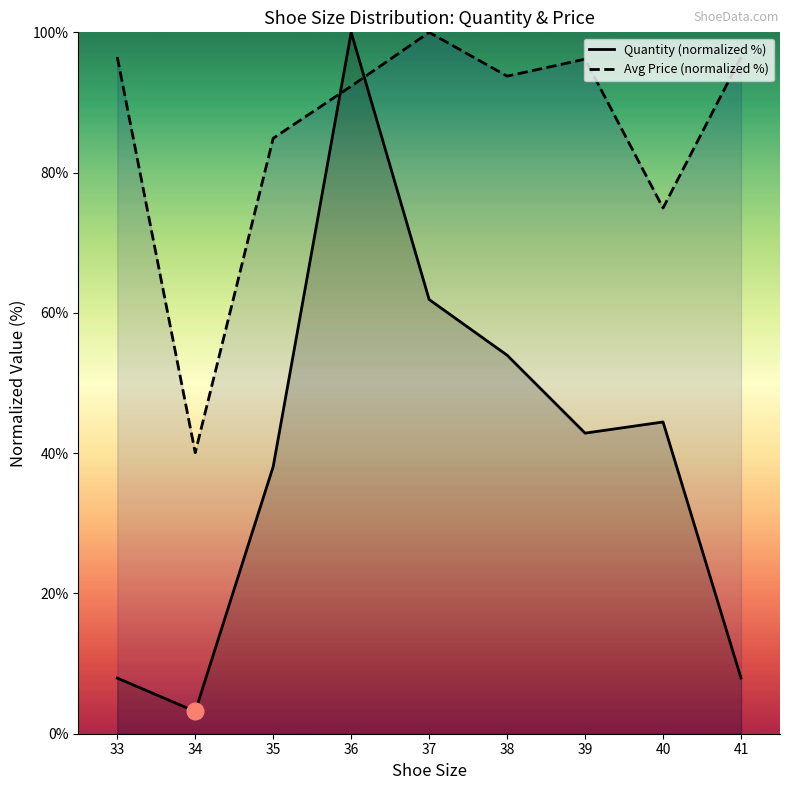

Reading left to right, transcribe all the data shown in this chart.

Quantity (normalized %): 33=7.9	34=3.2	35=38.1	36=100.0	37=61.9	38=54.0	39=42.9	40=44.4	41=7.9
Avg Price (normalized %): 33=96.5	34=40.1	35=84.9	36=92.3	37=100.0	38=93.8	39=96.2	40=75.0	41=96.5